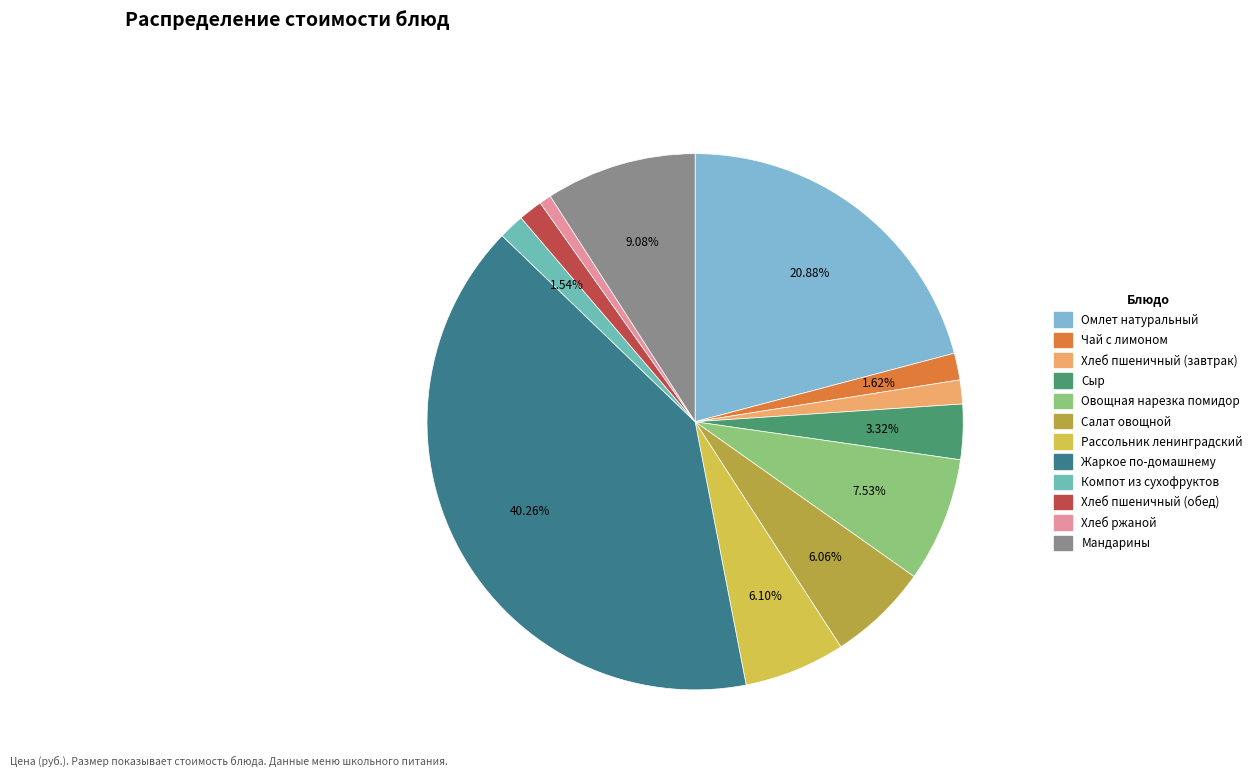

Does Рассольник ленинградский account for over 50% of the chart?

No